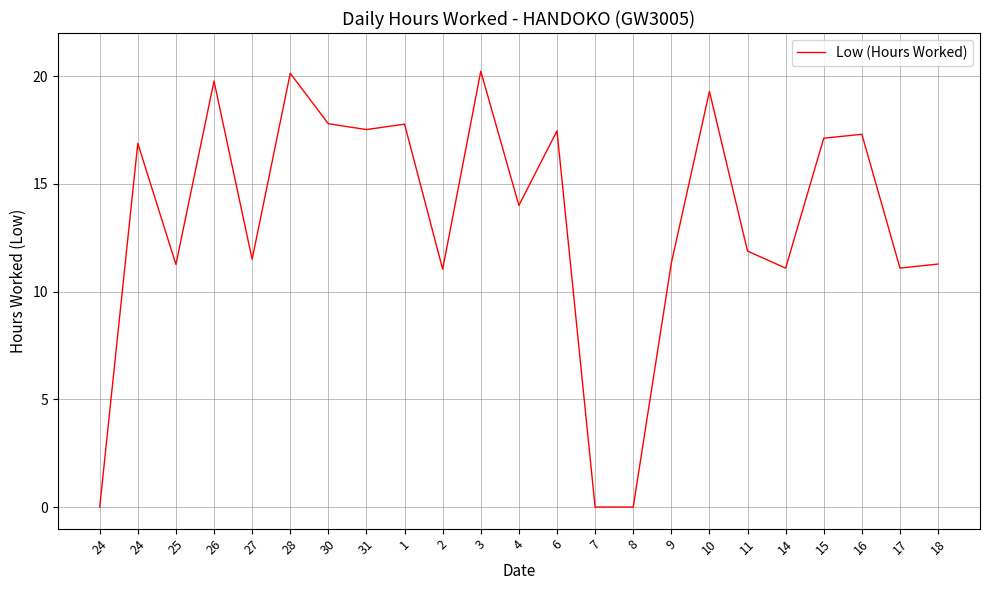

What is the average value?

13.3